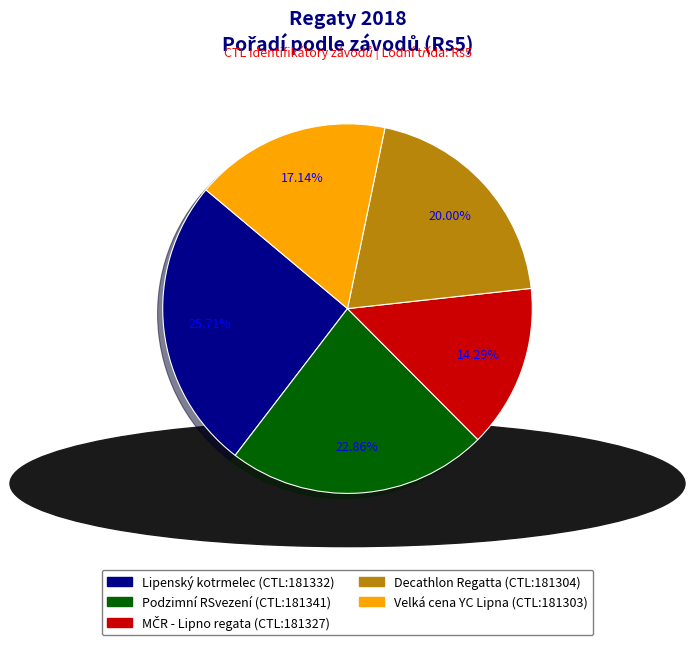

Count the number of slices in the pie.

5